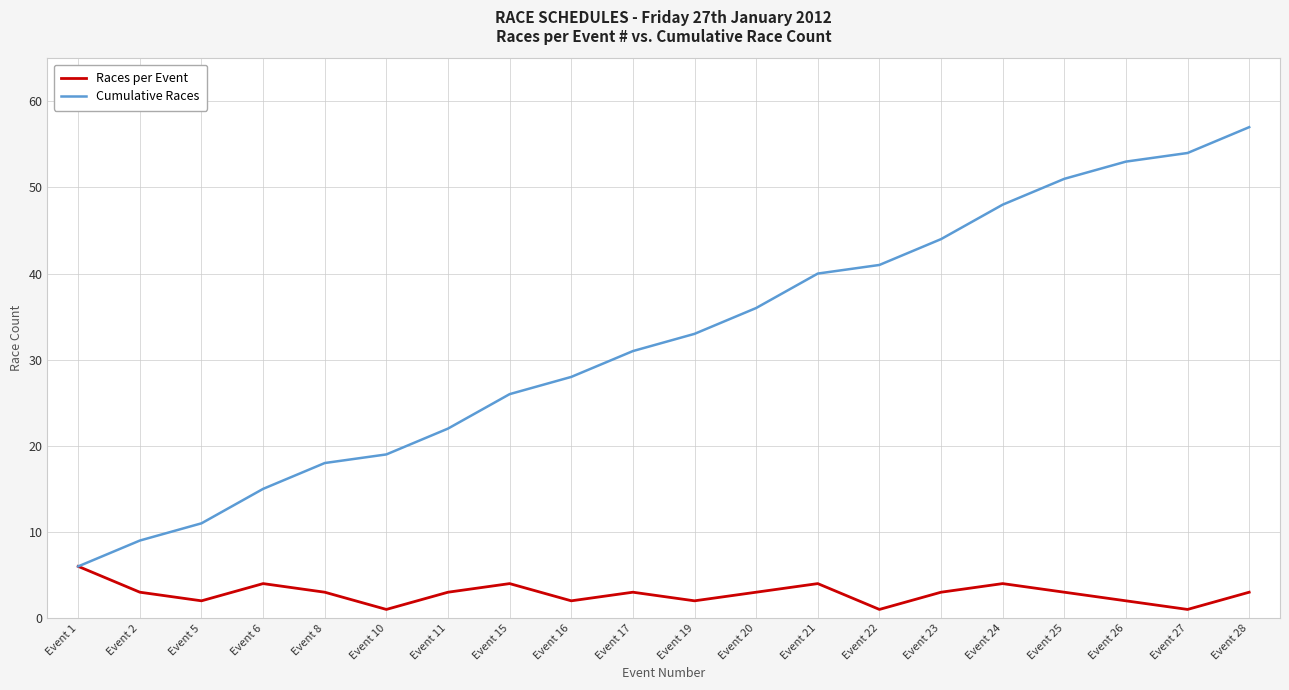

What is the lowest value of the Cumulative Races series?

6